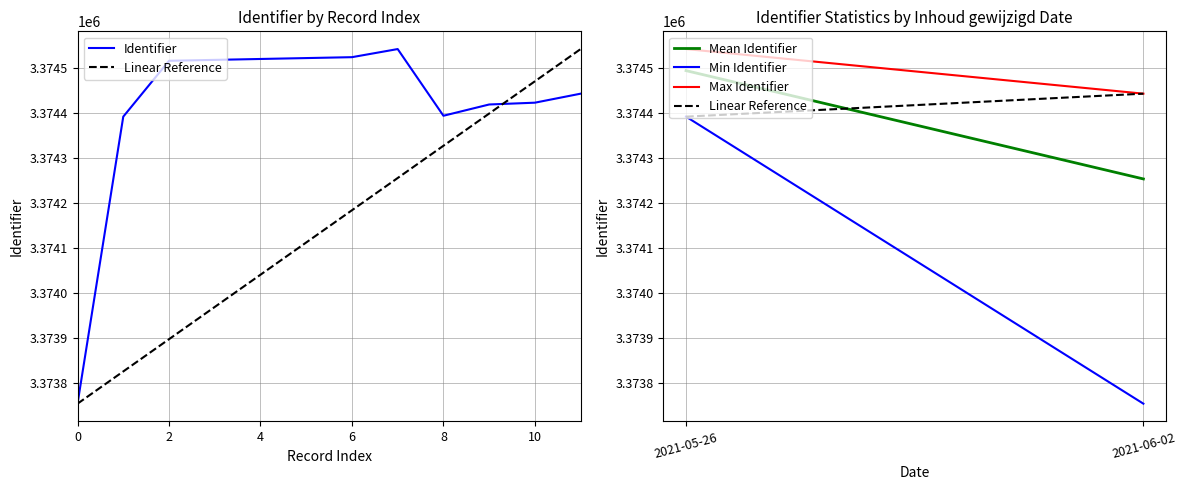

What is the minimum value shown in the chart?

3373754.0